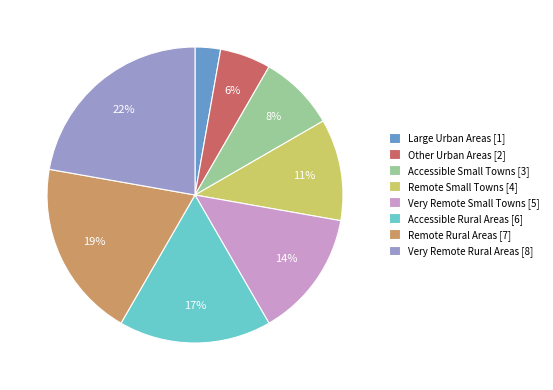

The Other Urban Areas slice represents 15% of the pie. True or false?

False